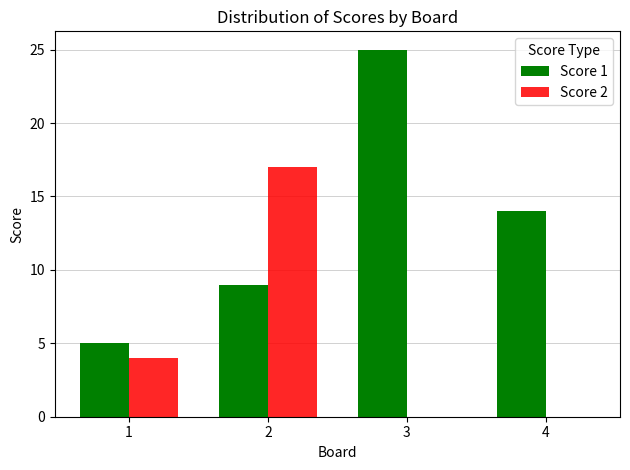

Reading right to left, extract all data points from this chart.

Score 1: 4=14	3=25	2=9	1=5
Score 2: 4=0	3=0	2=17	1=4